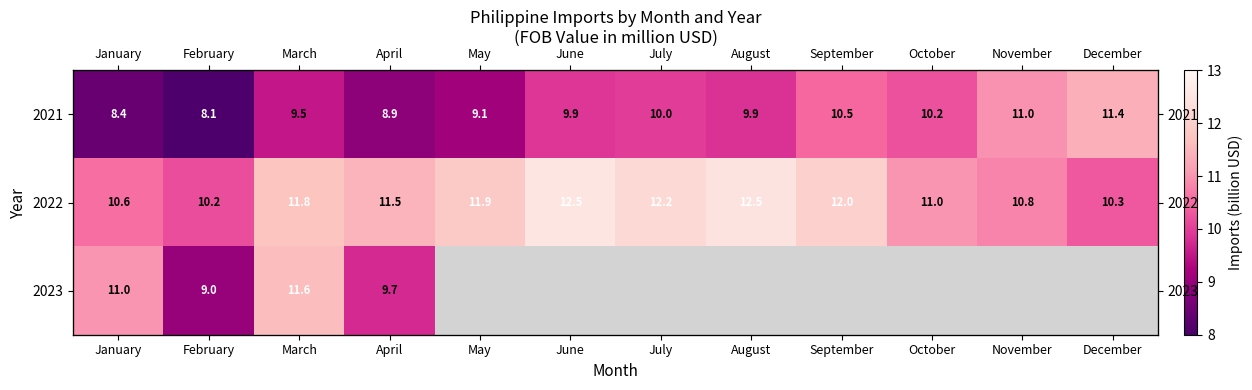

At which label is 2021 closest to 9?

April